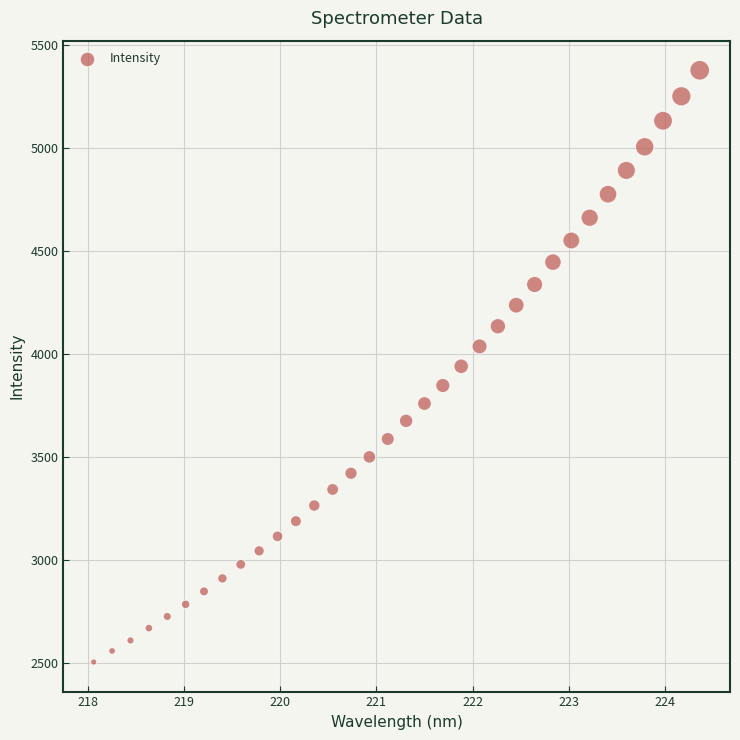

What is the range of Y values (max minus min)?

2874.2